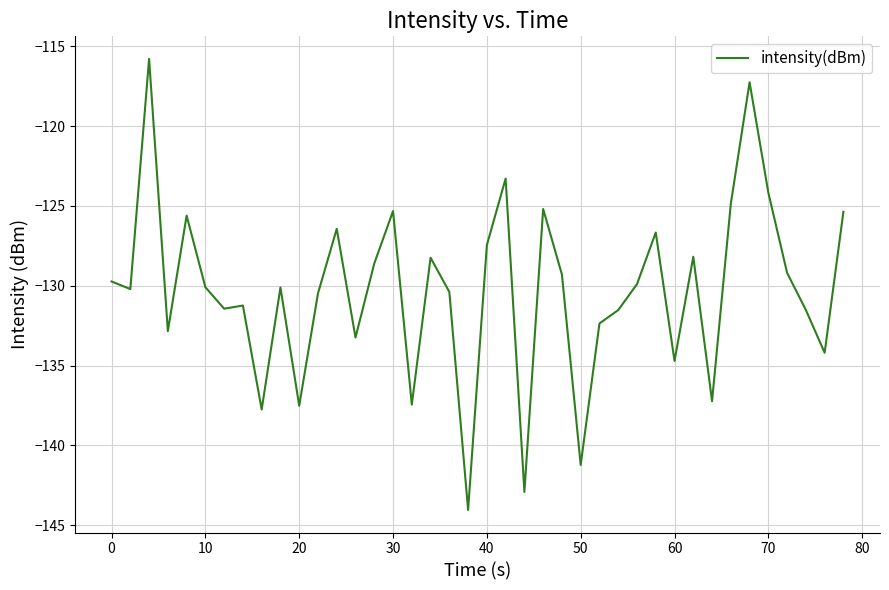

What is the smallest value displayed?

-144.0